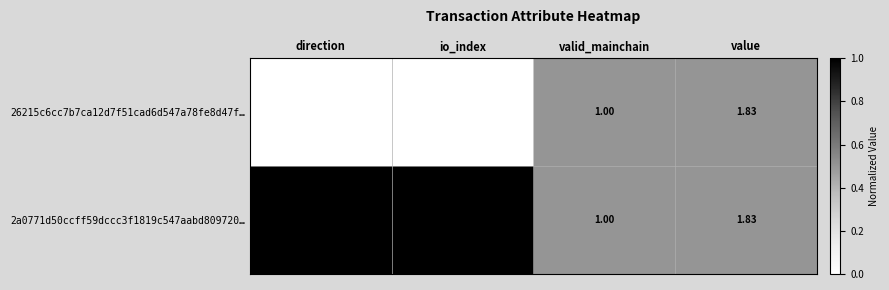

What is the difference between the highest and lowest values at direction?

2.0